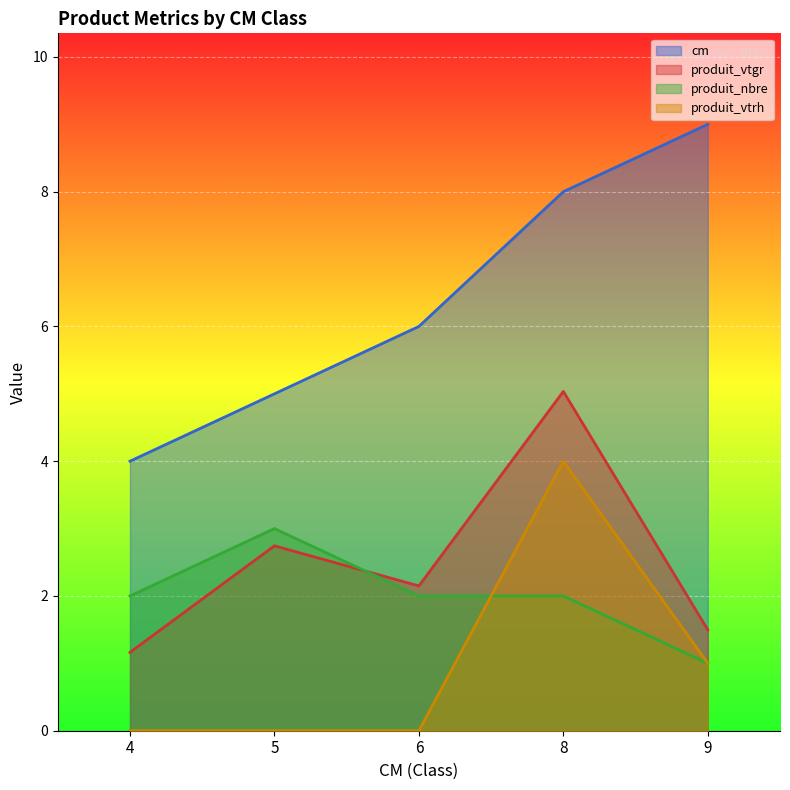

Reading left to right, what are all the values shown in this chart?

cm: 4.0	5.0	6.0	8.0	9.0
produit_vtgr: 1.2	2.7	2.1	5.0	1.5
produit_nbre: 2.0	3.0	2.0	2.0	1.0
produit_vtrh: 0.0	0.0	0.0	4.0	1.0